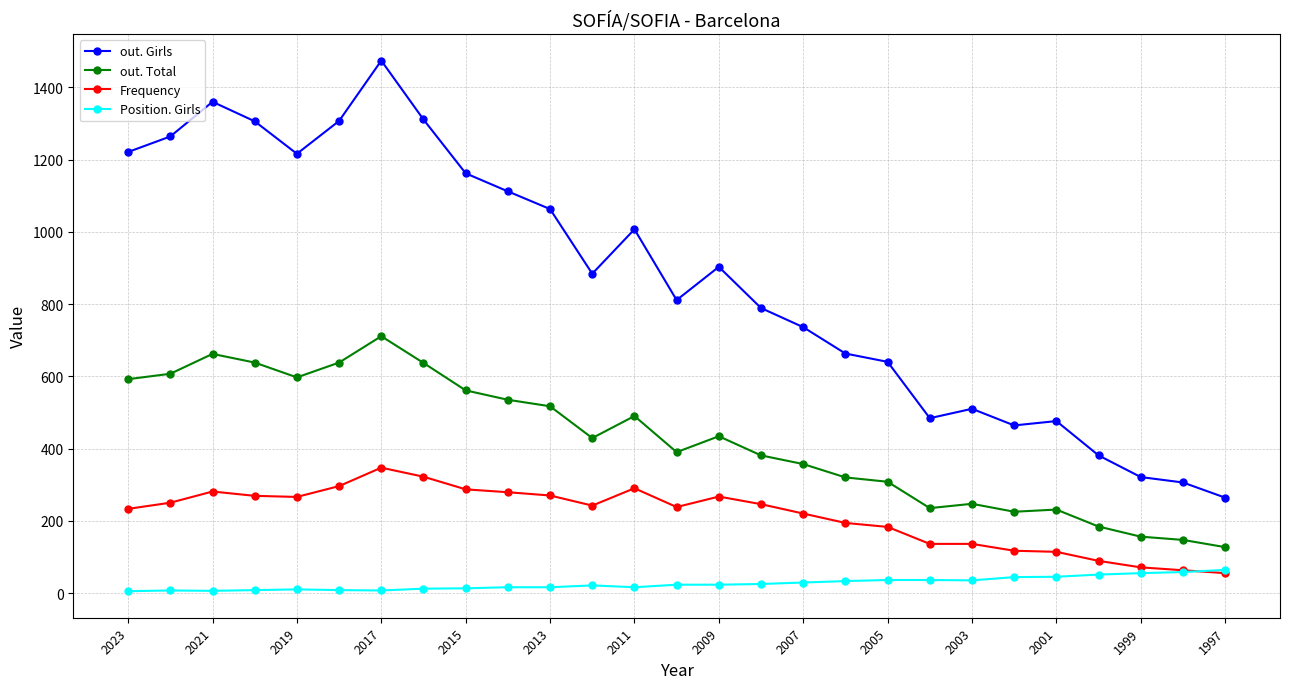

At how many categories does at least one series exceed 1139?

9